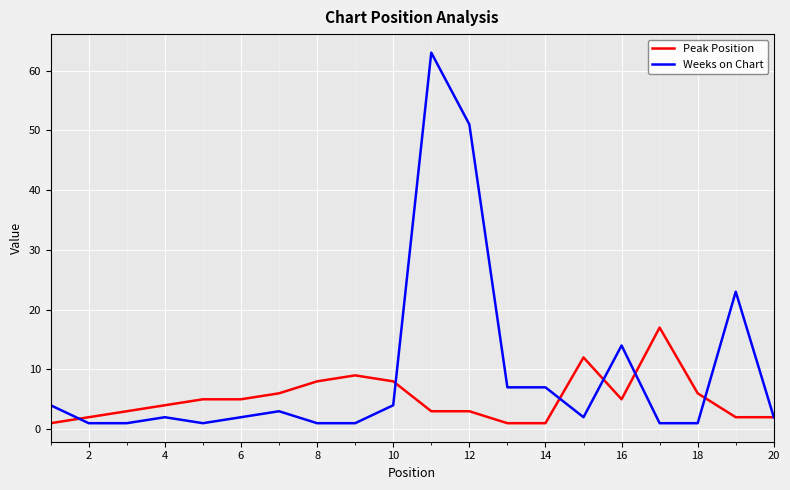

Is this an area chart (filled region under the line)?

No